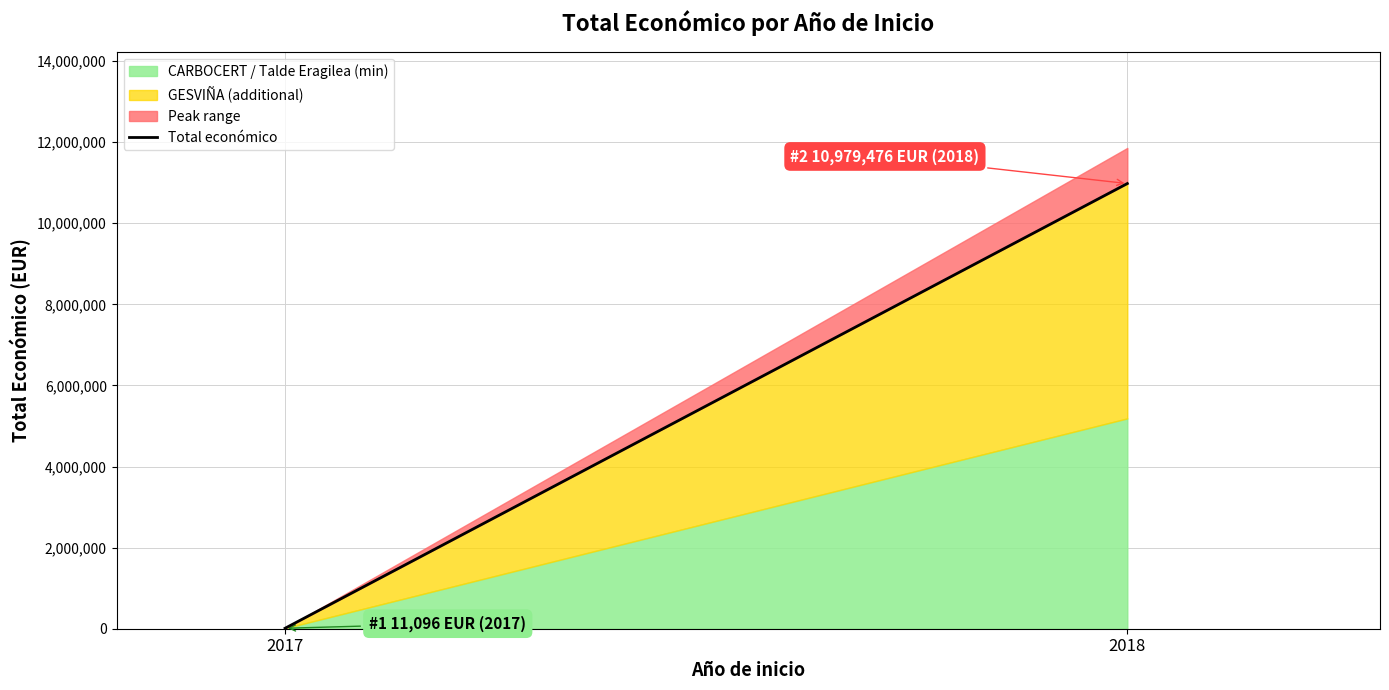

Does the chart have visible grid lines?

Yes